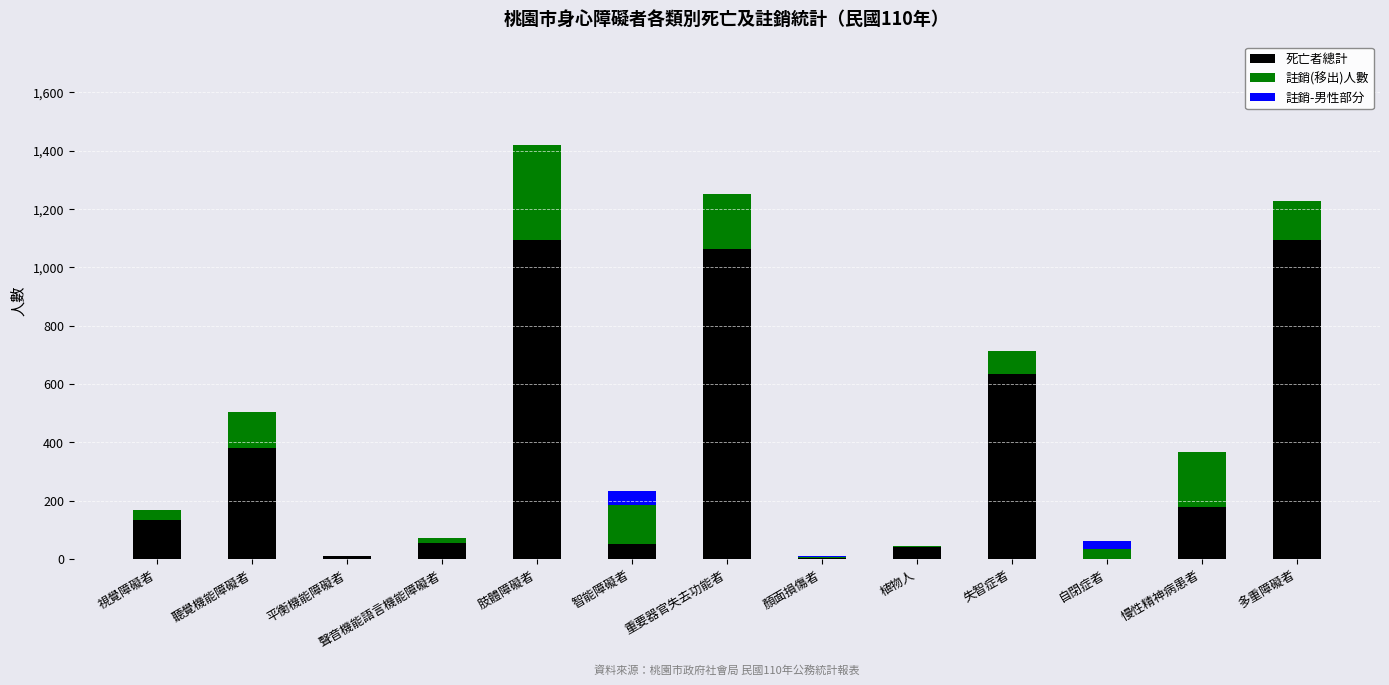

What is the maximum value for 死亡者總計?

1094